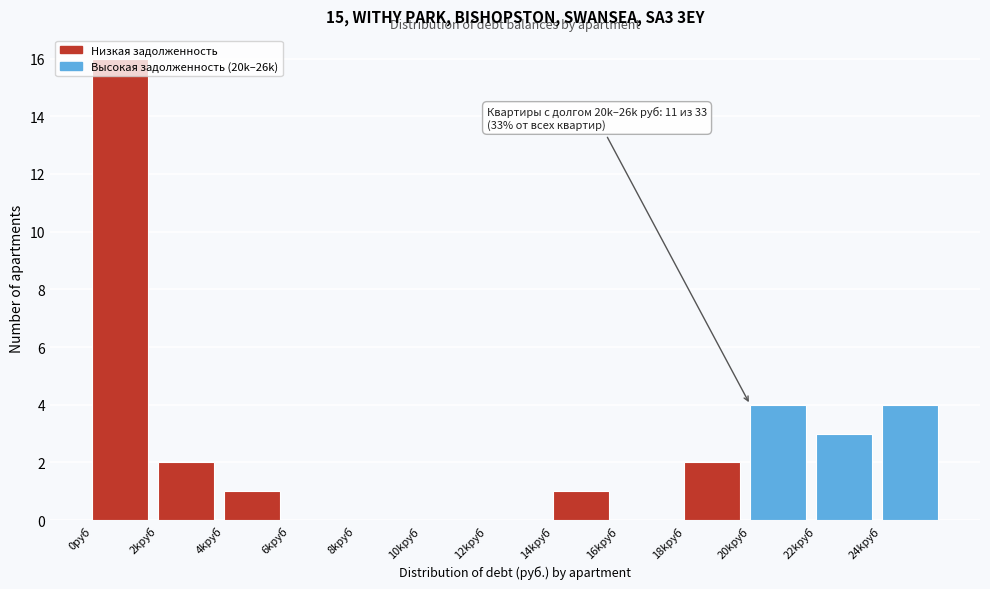

Is it true that the value at 4kруб is 1?

True